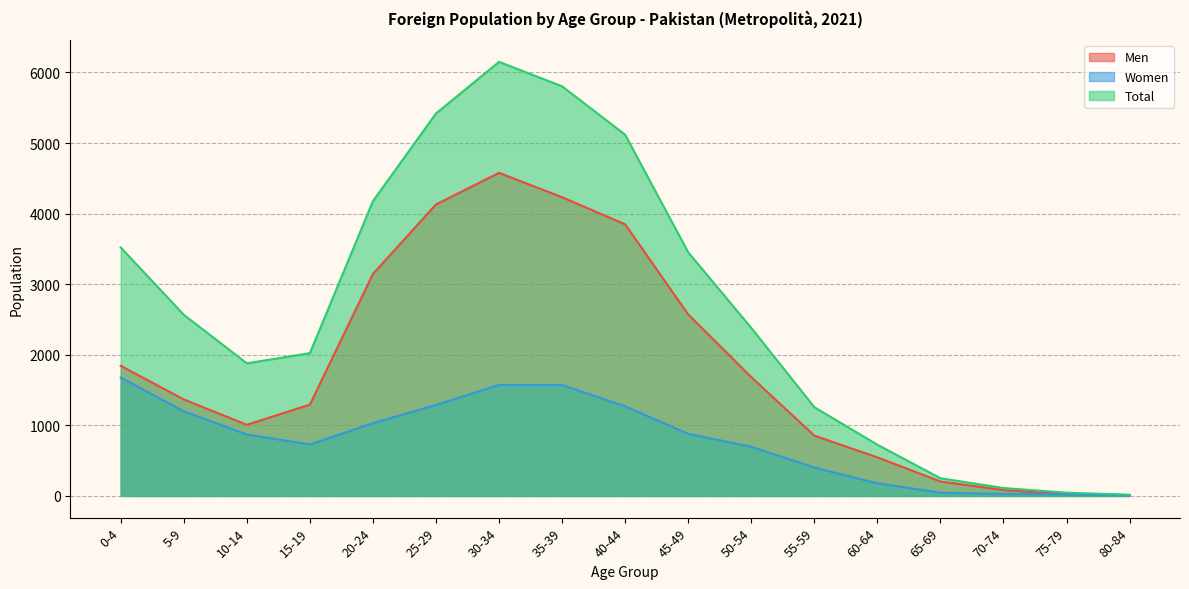

At which label does Total reach its peak?

30-34